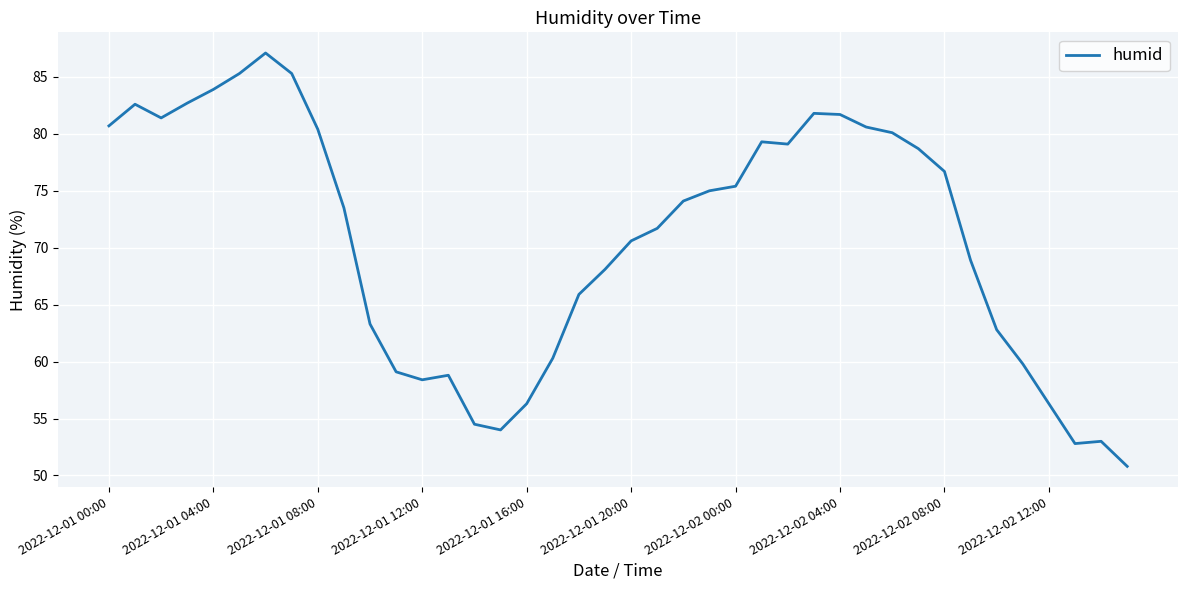

What is the average value?

70.8